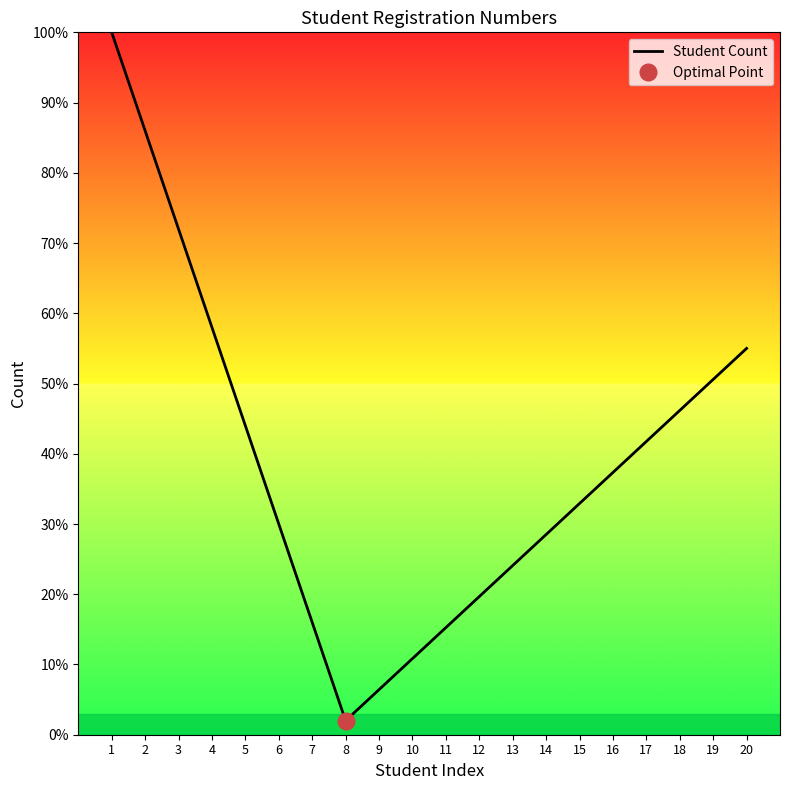

List the labels in order of value, largest first.

1, 2, 3, 4, 20, 19, 18, 5, 17, 16, 15, 6, 14, 13, 12, 7, 11, 10, 9, 8